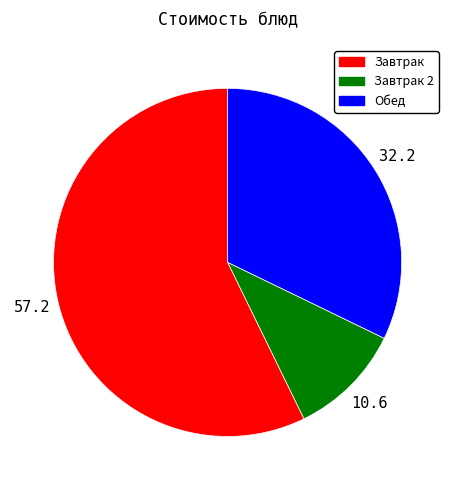

Is there any slice that represents more than half of the pie?

Yes